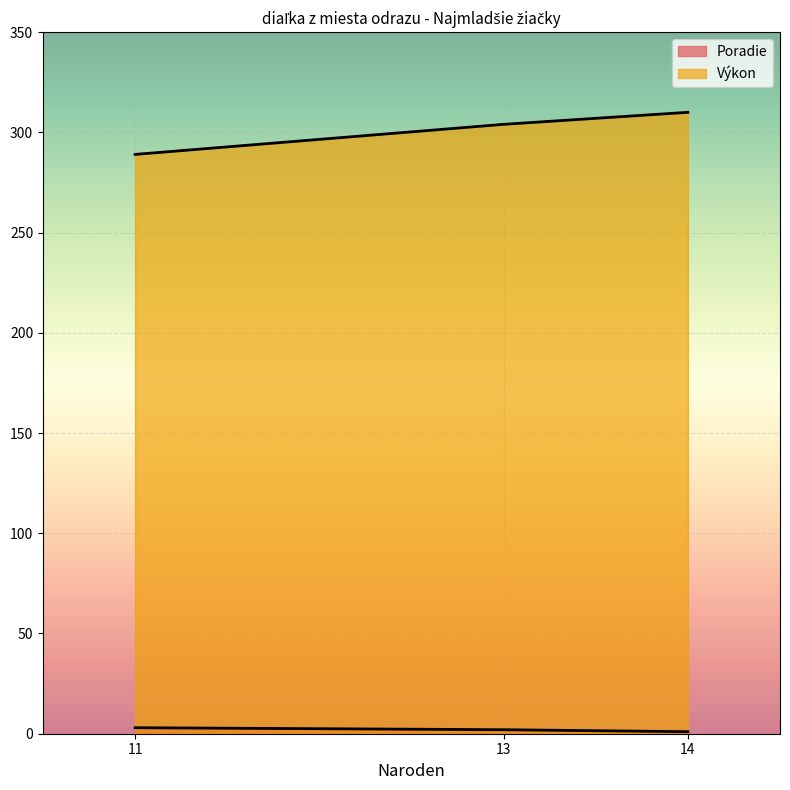

Is it true that the value at 14 is 4?

False